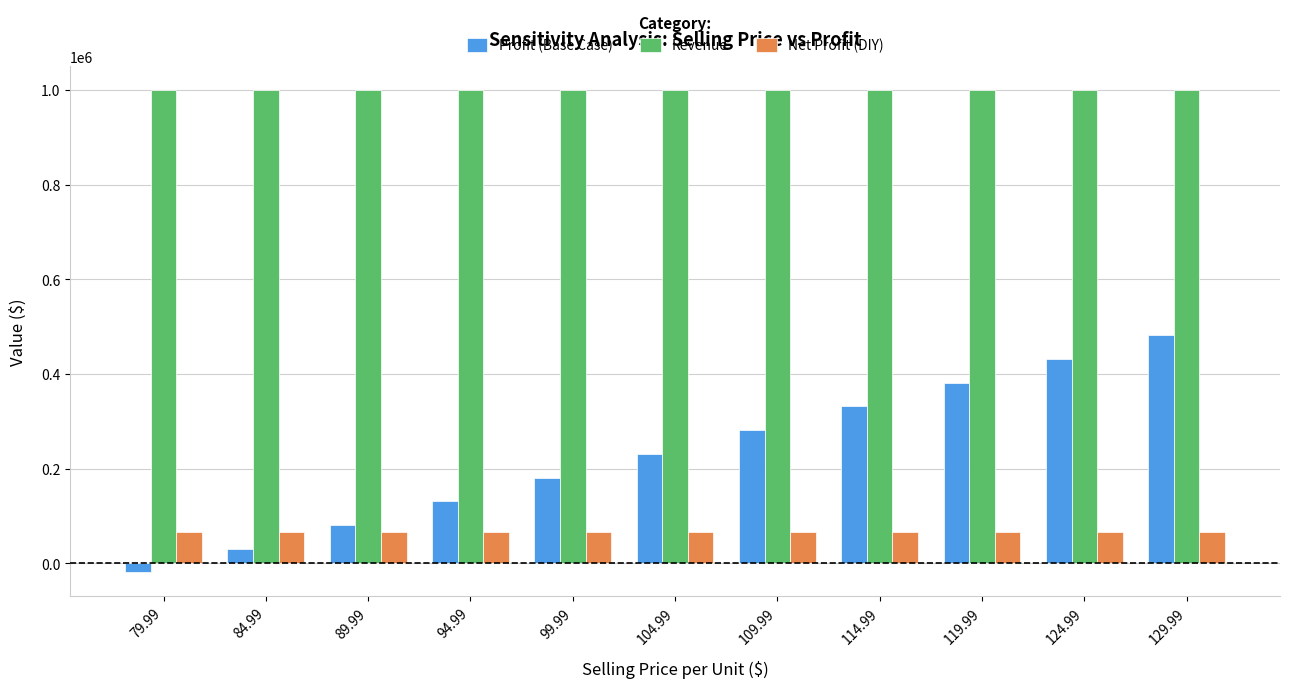

Is it true that Net Profit (DIY) equals 65720 at 79.99?

True